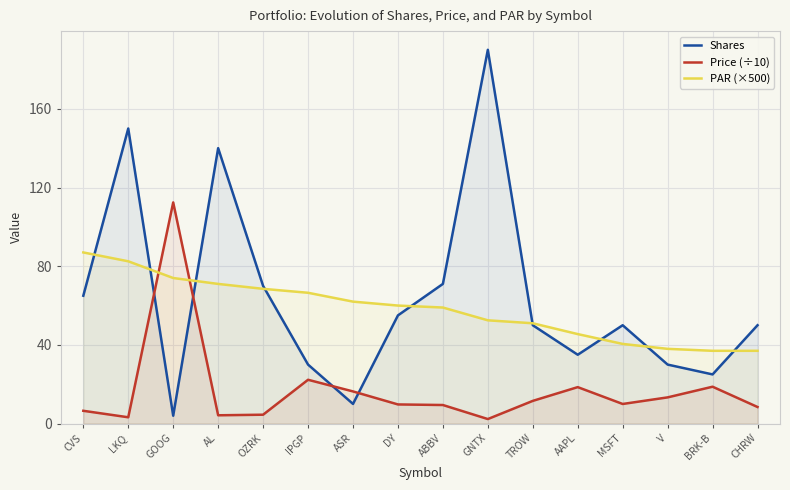

What is the value of the Shares point at the 14th from the left?

30.0